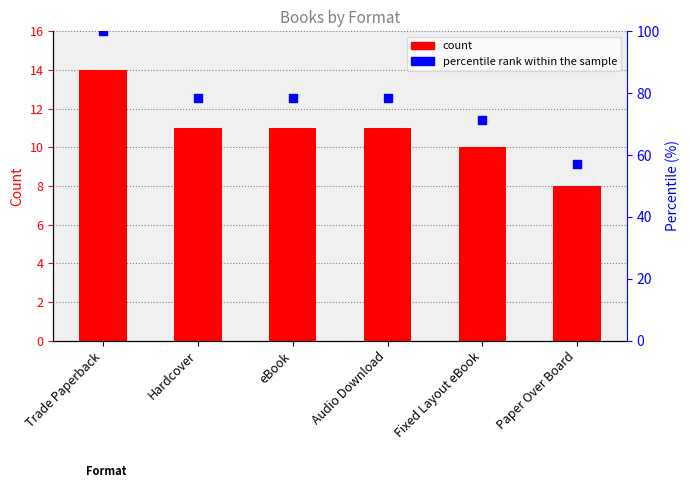

Which series has the largest total across all categories?

percentile rank within the sample